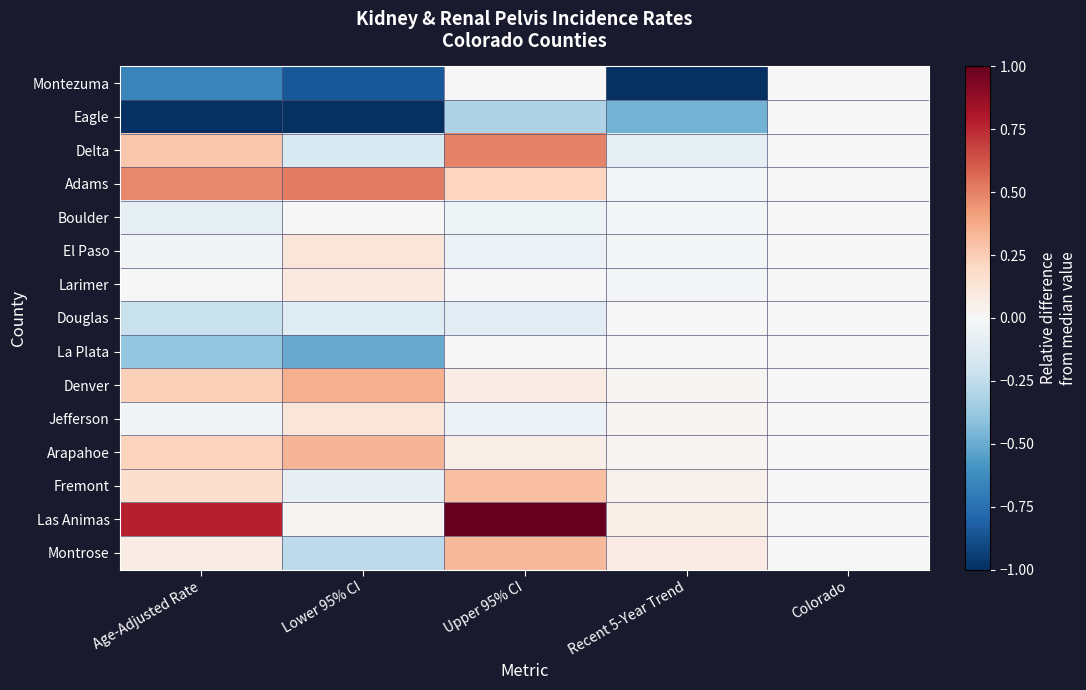

At how many categories does at least one series exceed 0?

4